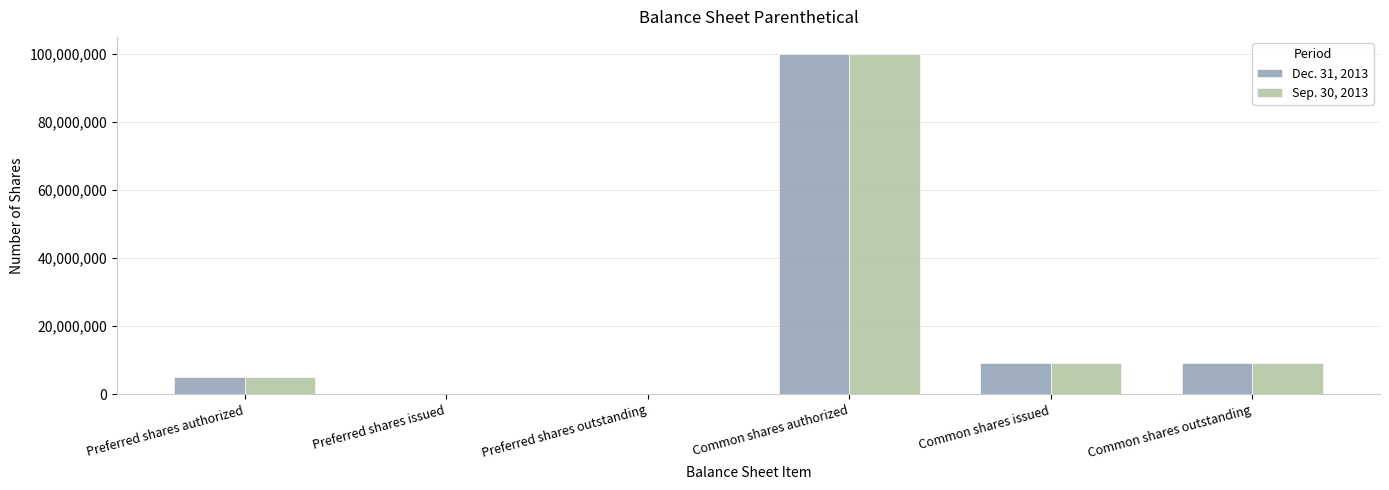

Are the bars grouped side by side (vs. stacked)?

Yes